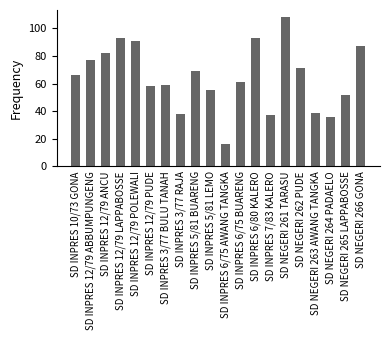

Where is the data nearest to the value 62?

SD INPRES 6/75 BUARENG